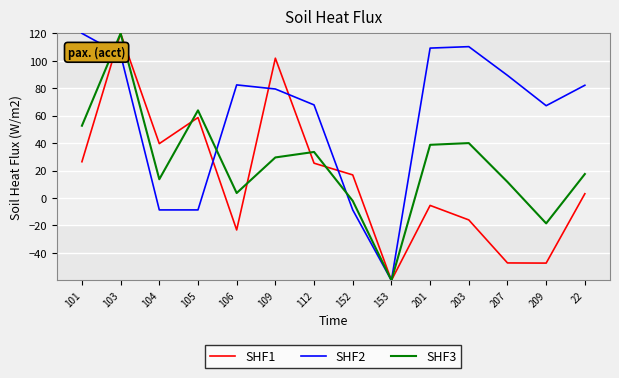

Is the value of SHF3 at 201 greater than the value of SHF1 at 203?

Yes